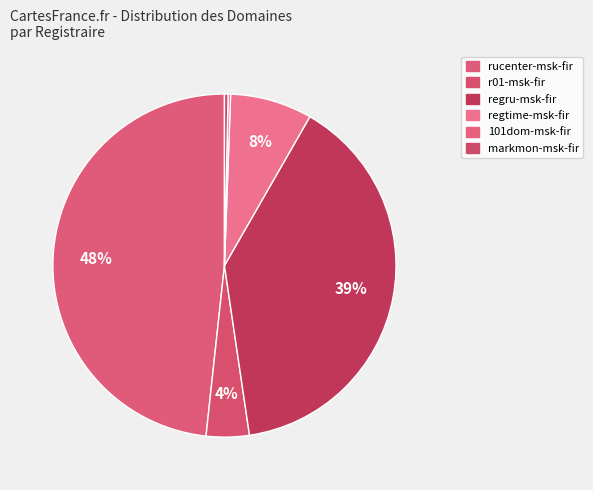

To the nearest percent, what is the difference between the rucenter-msk-fir and 101dom-msk-fir slice percentages?

48%